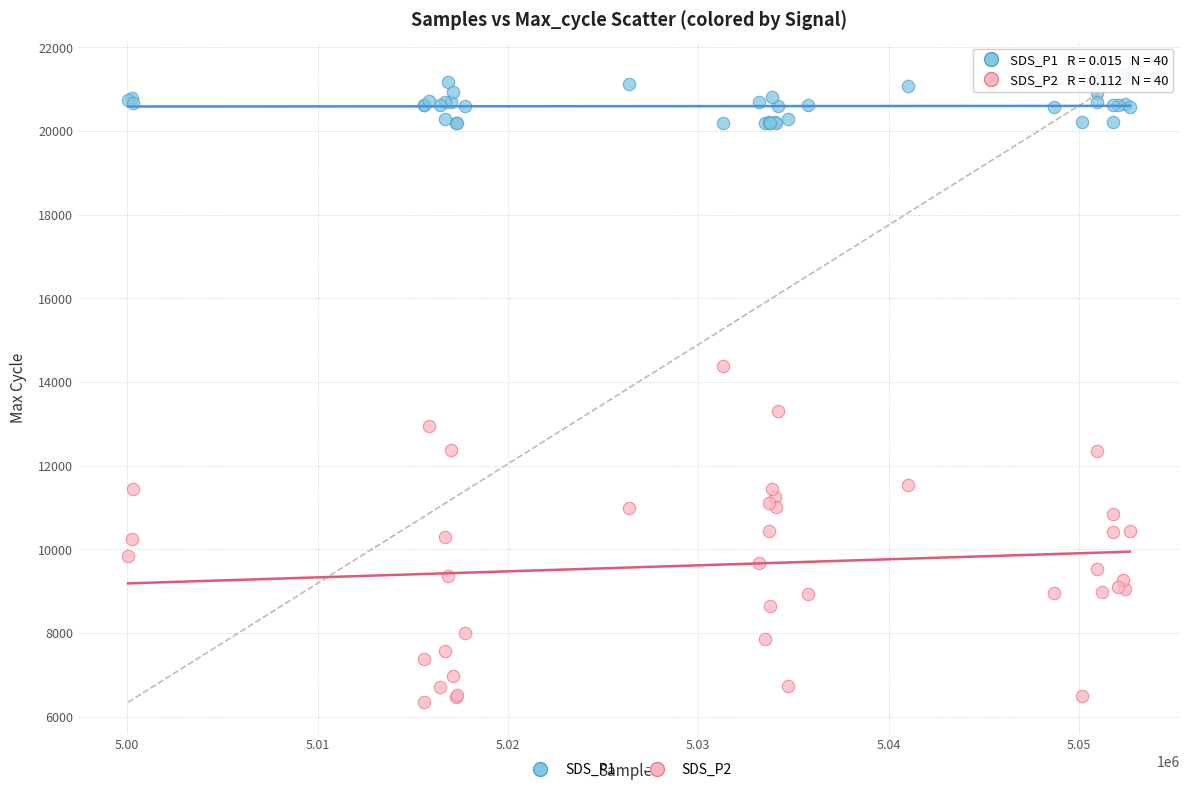

What is the X range (max minus min) for the scatter plot?

52638